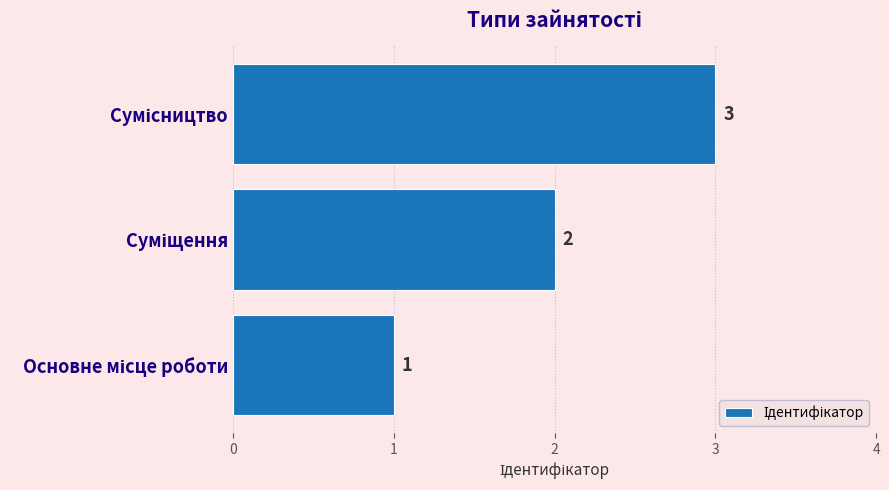

Count the values in the range 1 to 3.

3